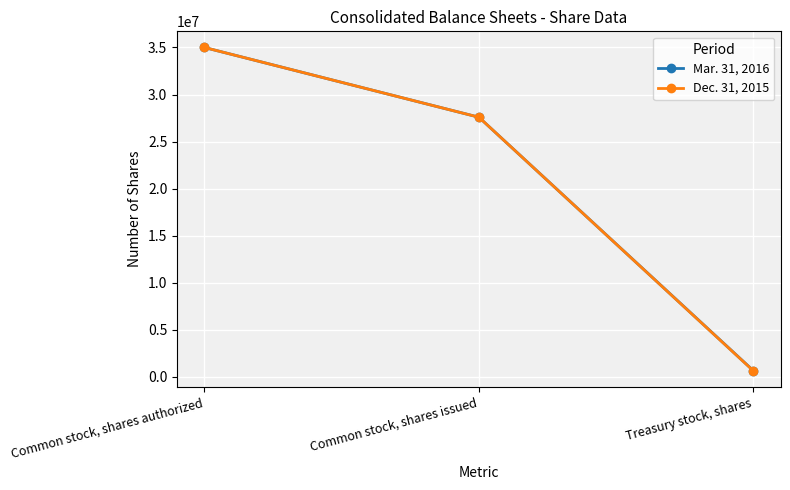

Count the number of categories in the chart.

3